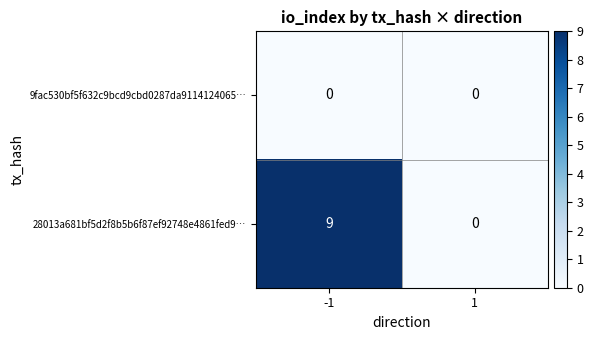

What is the difference between the maximum and minimum values in the 28013a681bf5d2f8b5b6f87ef92748e4861fed9… series?

9